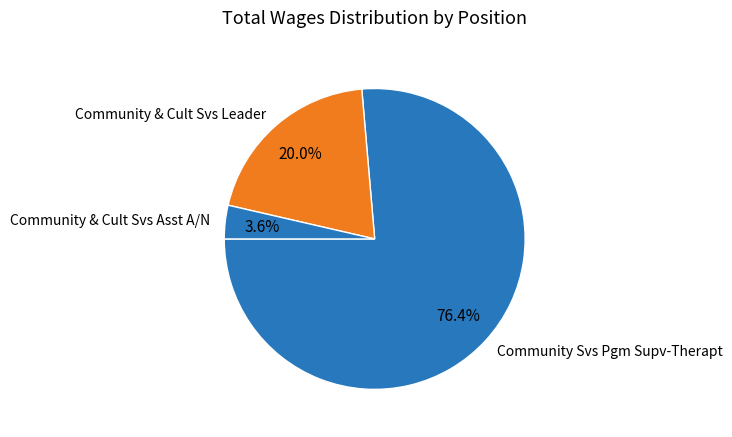

The Community & Cult Svs Asst A/N slice represents 4% of the pie. True or false?

True